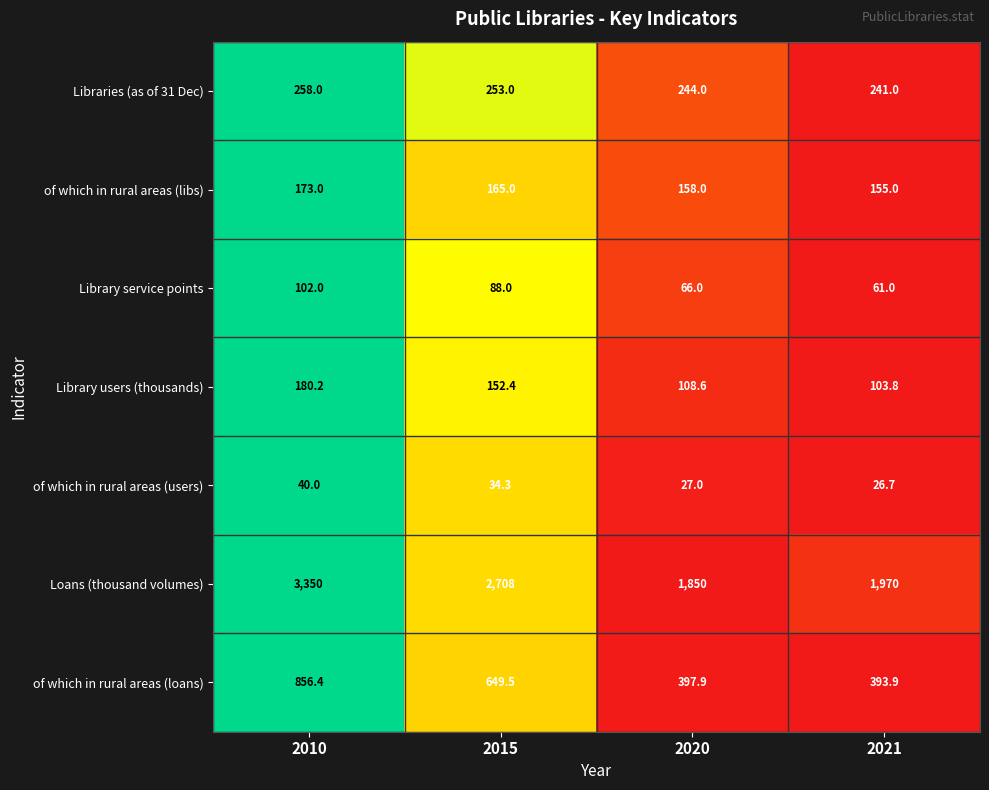

At which category is the sum across all series the highest?

2010